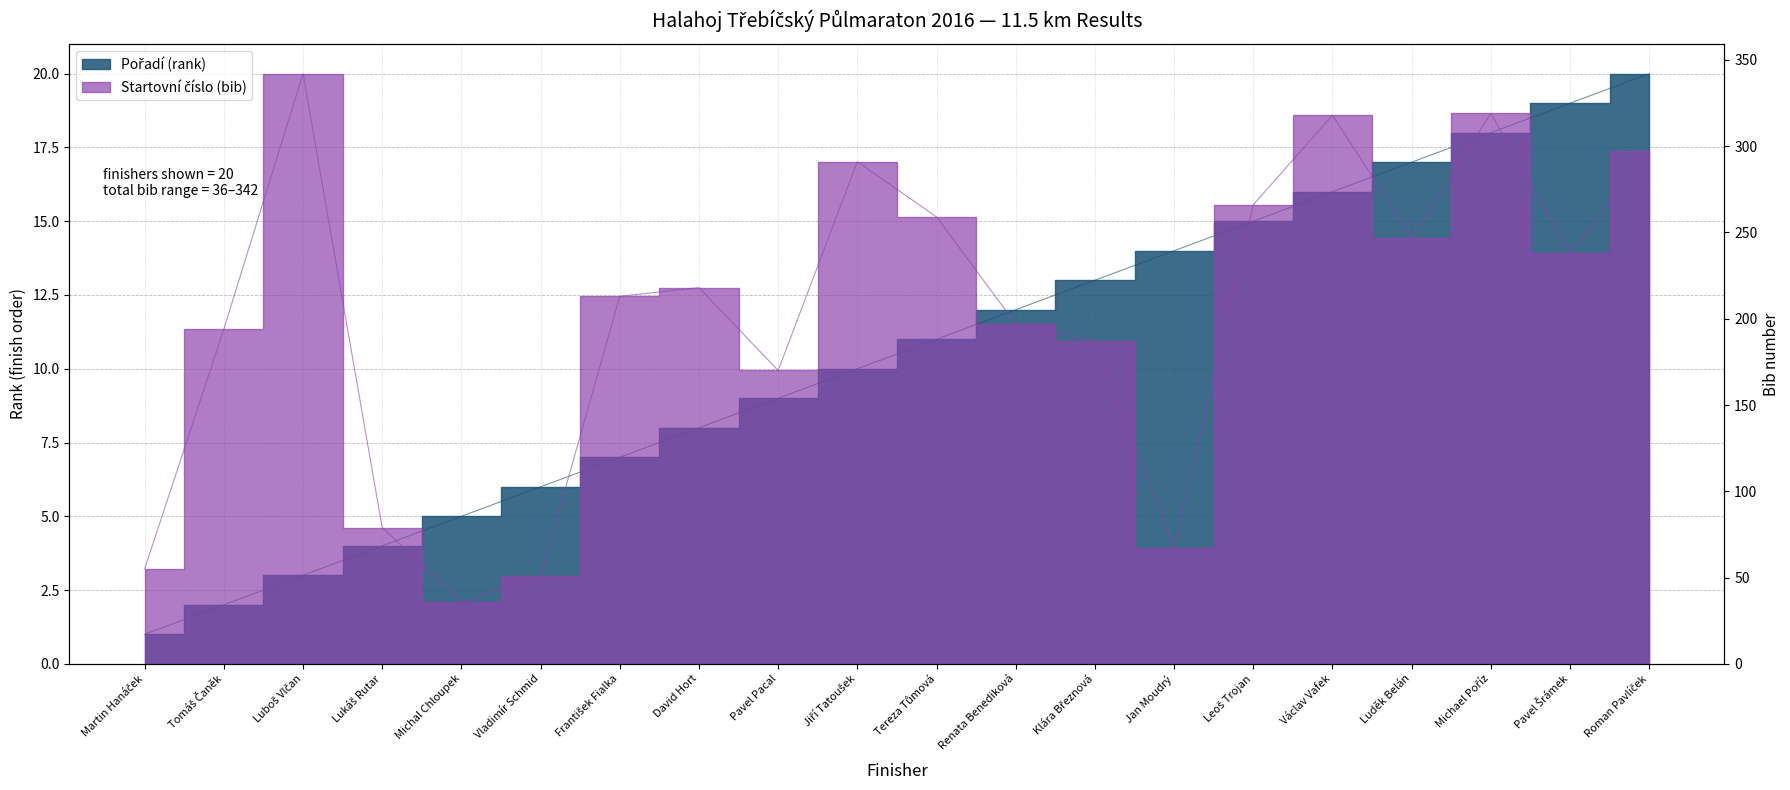

What is the minimum value shown in the chart?

1